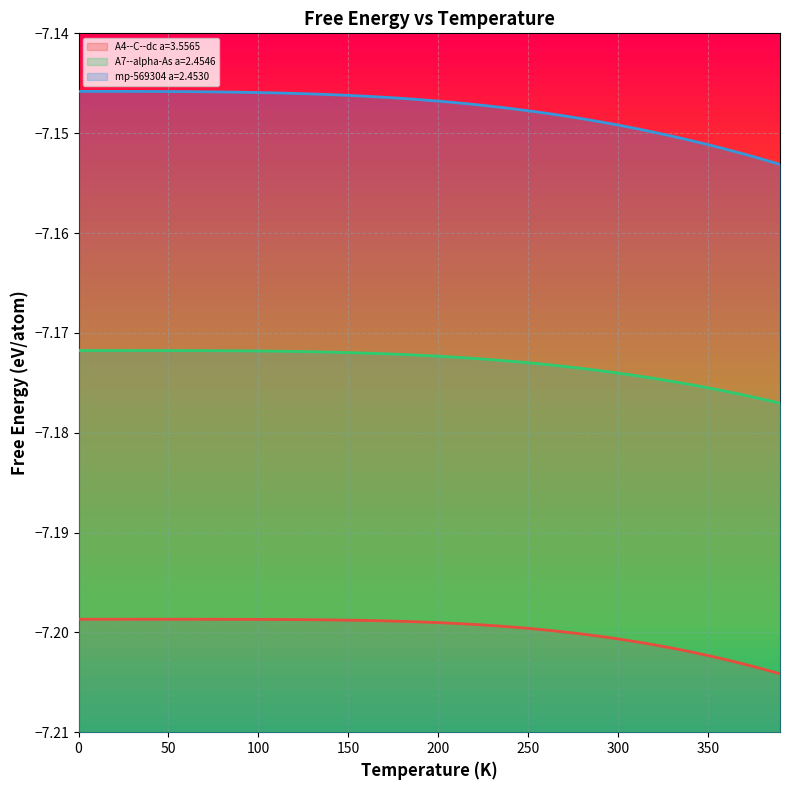

Reading left to right, list all the values displayed in this chart.

A4--C--dc a=3.5565: 0=-7.2	10=-7.2	20=-7.2	30=-7.2	40=-7.2	50=-7.2	60=-7.2	70=-7.2	80=-7.2	90=-7.2	100=-7.2	110=-7.2	120=-7.2	130=-7.2	140=-7.2	150=-7.2	160=-7.2	170=-7.2	180=-7.2	190=-7.2	200=-7.2	210=-7.2	220=-7.2	230=-7.2	240=-7.2	250=-7.2	260=-7.2	270=-7.2	280=-7.2	290=-7.2	300=-7.2	310=-7.2	320=-7.2	330=-7.2	340=-7.2	350=-7.2	360=-7.2	370=-7.2	380=-7.2	390=-7.2
A7--alpha-As a=2.4546: 0=-7.2	10=-7.2	20=-7.2	30=-7.2	40=-7.2	50=-7.2	60=-7.2	70=-7.2	80=-7.2	90=-7.2	100=-7.2	110=-7.2	120=-7.2	130=-7.2	140=-7.2	150=-7.2	160=-7.2	170=-7.2	180=-7.2	190=-7.2	200=-7.2	210=-7.2	220=-7.2	230=-7.2	240=-7.2	250=-7.2	260=-7.2	270=-7.2	280=-7.2	290=-7.2	300=-7.2	310=-7.2	320=-7.2	330=-7.2	340=-7.2	350=-7.2	360=-7.2	370=-7.2	380=-7.2	390=-7.2
mp-569304 a=2.4530: 0=-7.1	10=-7.1	20=-7.1	30=-7.1	40=-7.1	50=-7.1	60=-7.1	70=-7.1	80=-7.1	90=-7.1	100=-7.1	110=-7.1	120=-7.1	130=-7.1	140=-7.1	150=-7.1	160=-7.1	170=-7.1	180=-7.1	190=-7.1	200=-7.1	210=-7.1	220=-7.1	230=-7.1	240=-7.1	250=-7.1	260=-7.1	270=-7.1	280=-7.1	290=-7.1	300=-7.1	310=-7.1	320=-7.1	330=-7.2	340=-7.2	350=-7.2	360=-7.2	370=-7.2	380=-7.2	390=-7.2